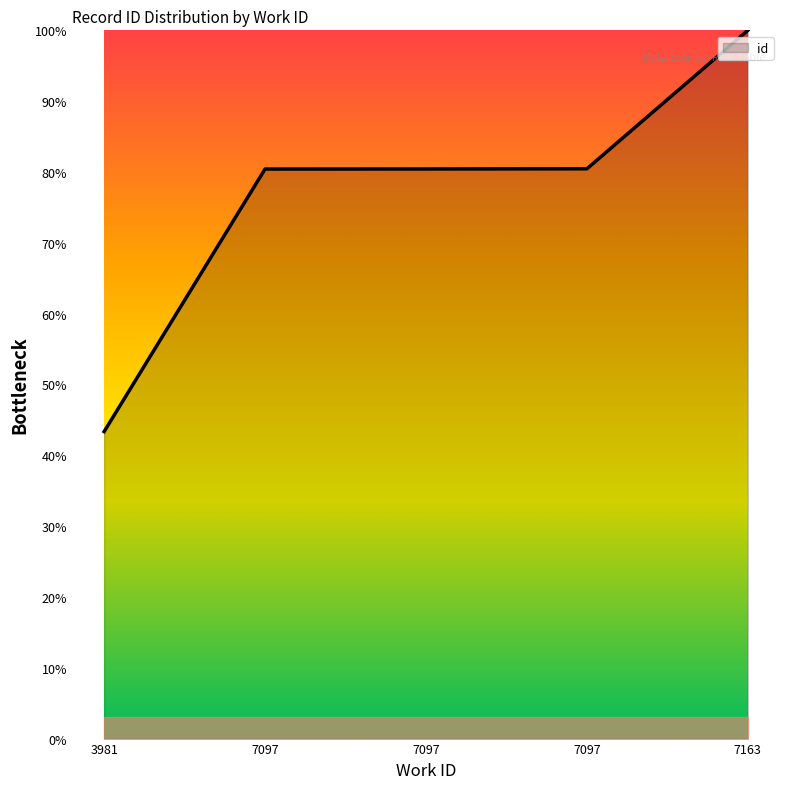

Read the value at 7163.

100.0